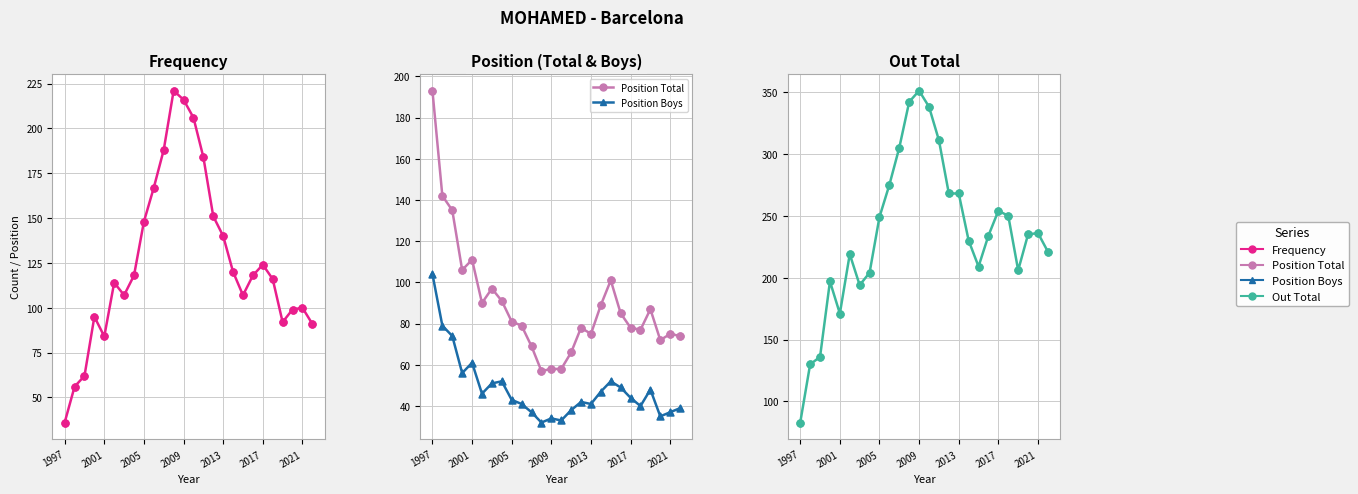

Which series contains the highest Y value?

Out Total